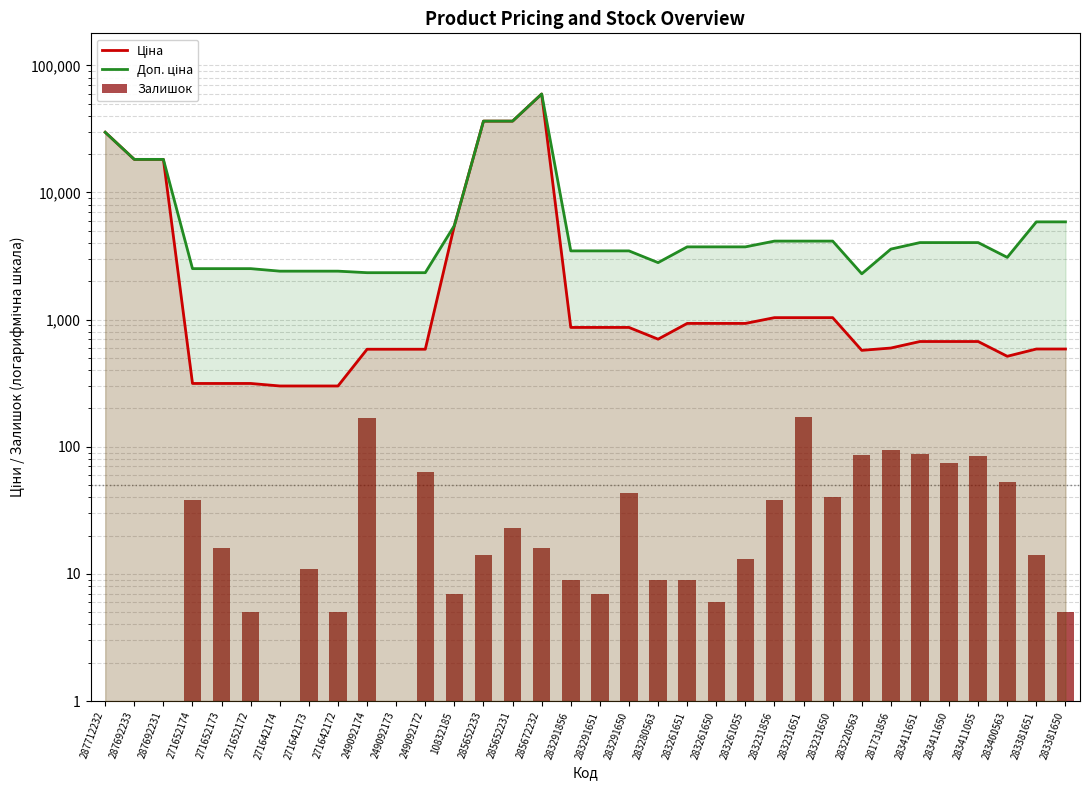

What is the approximate value of Доп. ціна at 283381651?

5872.6